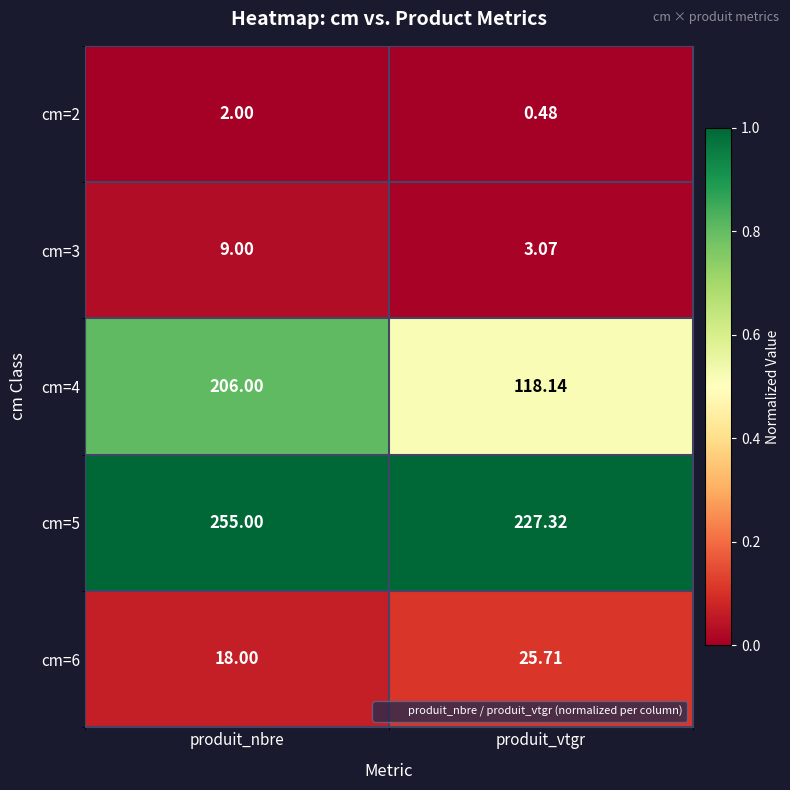

Which label corresponds to the largest value in the chart?

produit_nbre